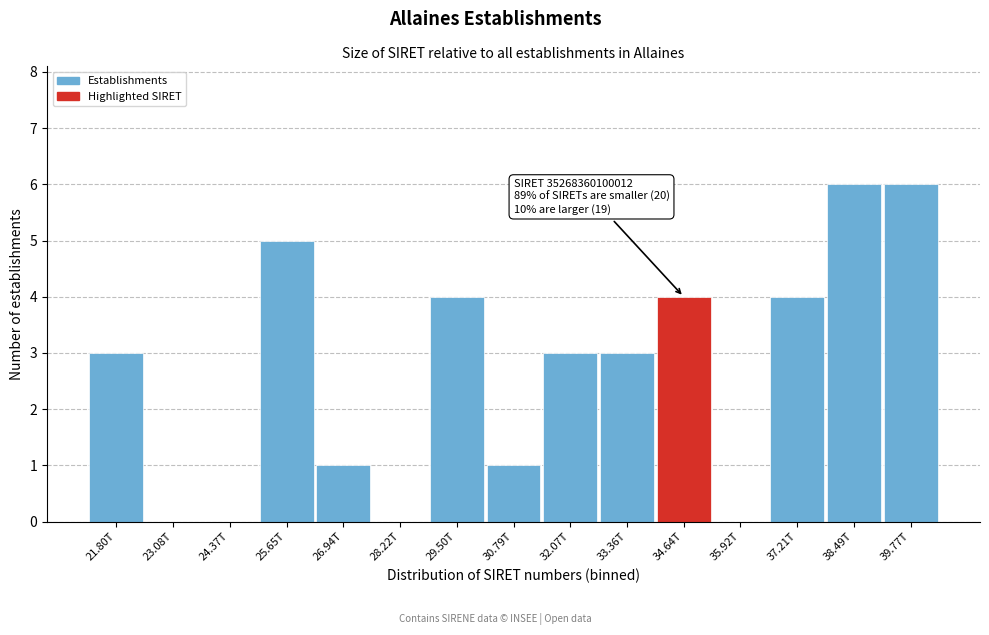

Reading left to right, list all the values displayed in this chart.

21.80T=3	23.08T=0	24.37T=0	25.65T=5	26.94T=1	28.22T=0	29.50T=4	30.79T=1	32.07T=3	33.36T=3	34.64T=4	35.92T=0	37.21T=4	38.49T=6	39.77T=6